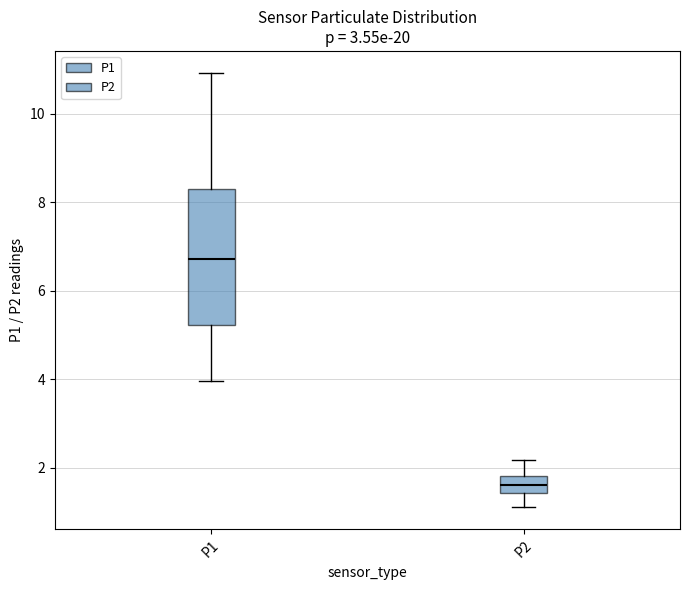

Which box is the tallest, from its lower edge to its upper edge?

P1